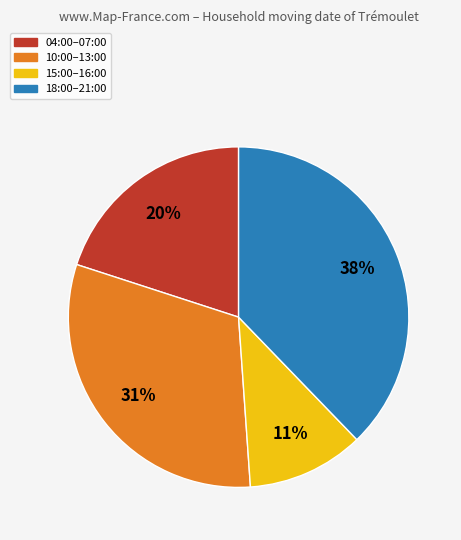

Which category has the biggest portion of the pie?

18:00–21:00